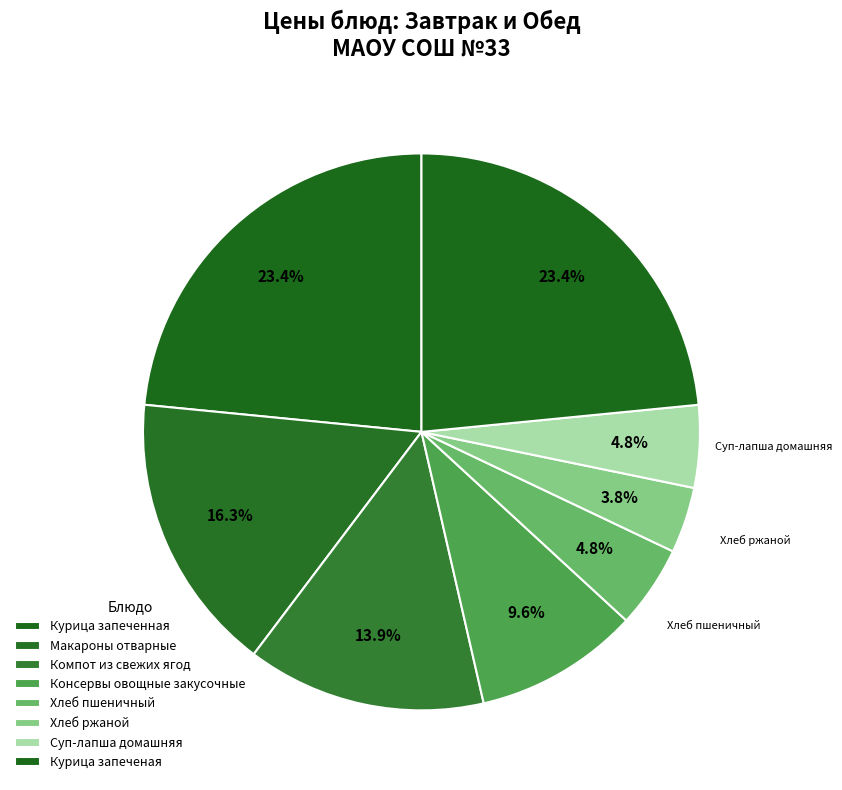

How many slices are in this pie chart?

8